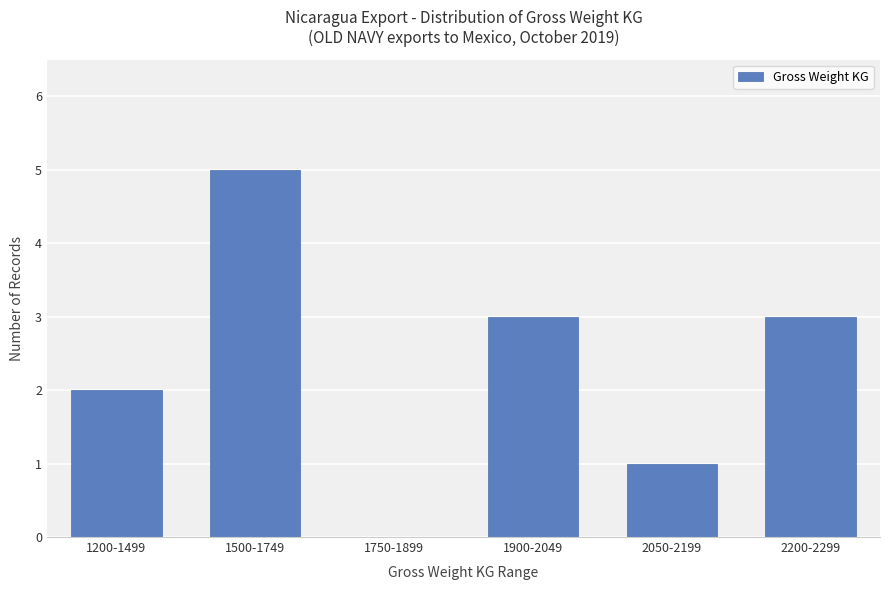

True or false: the data shows 2 at 1200-1499.

True